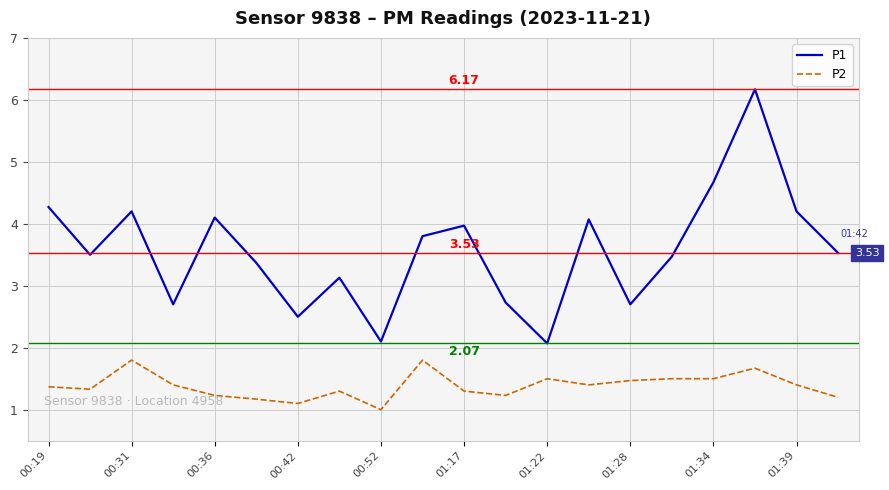

True or false: P2 and P1 cross at least once.

False